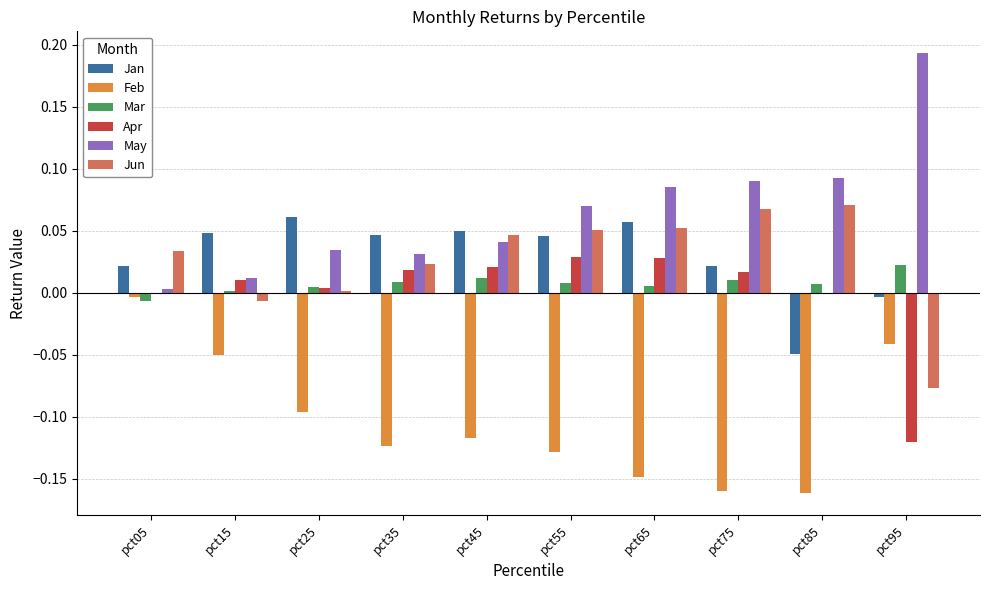

What is the sum of all Jan values?

0.3